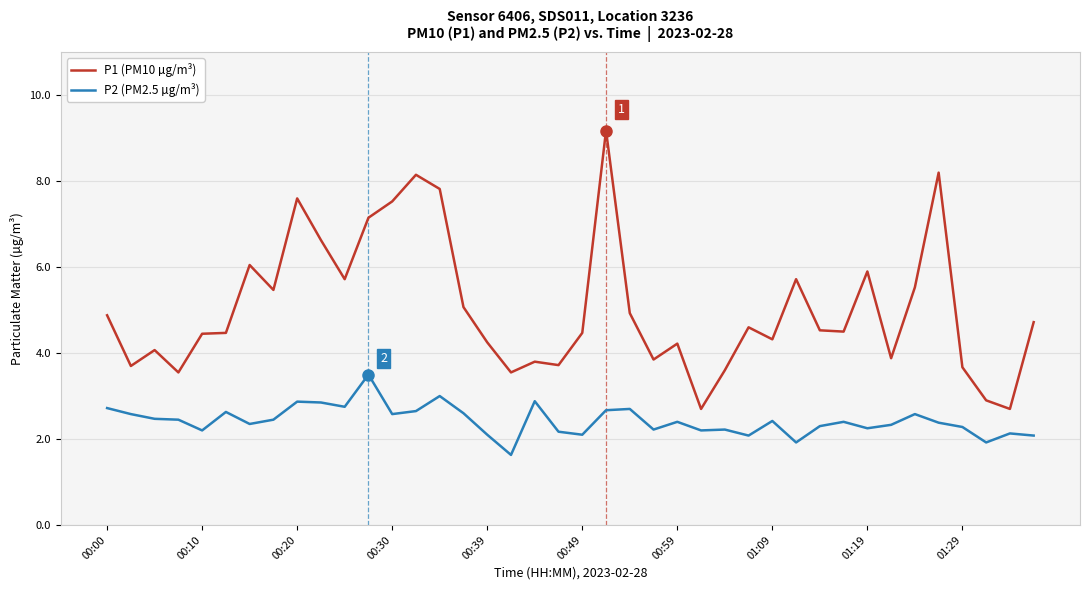

Which series has the largest total across all categories?

P1 (PM10 µg/m³)